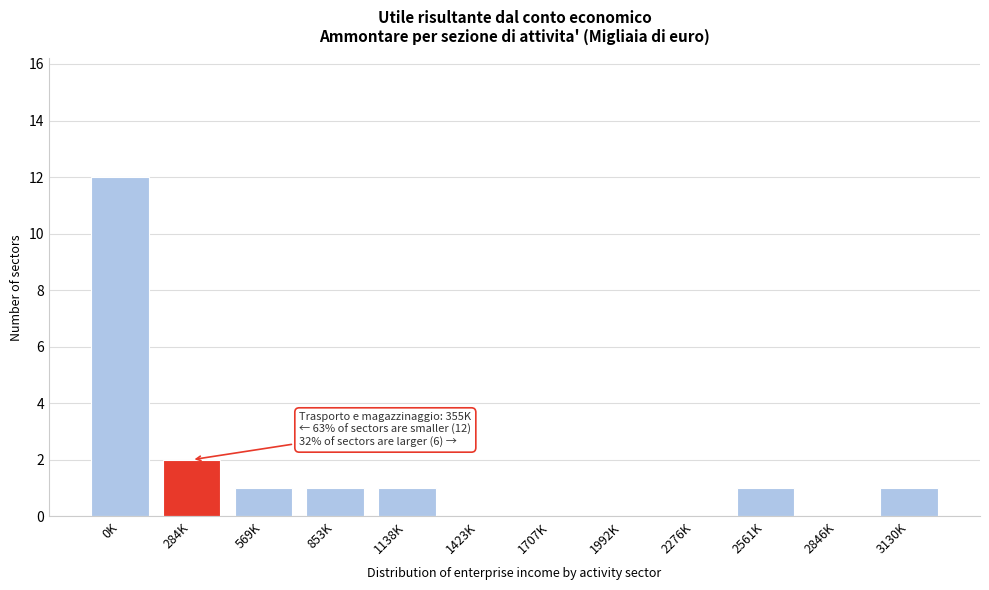

Reading right to left, extract all data points from this chart.

3130K=1	2846K=0	2561K=1	2276K=0	1992K=0	1707K=0	1423K=0	1138K=1	853K=1	569K=1	284K=2	0K=12